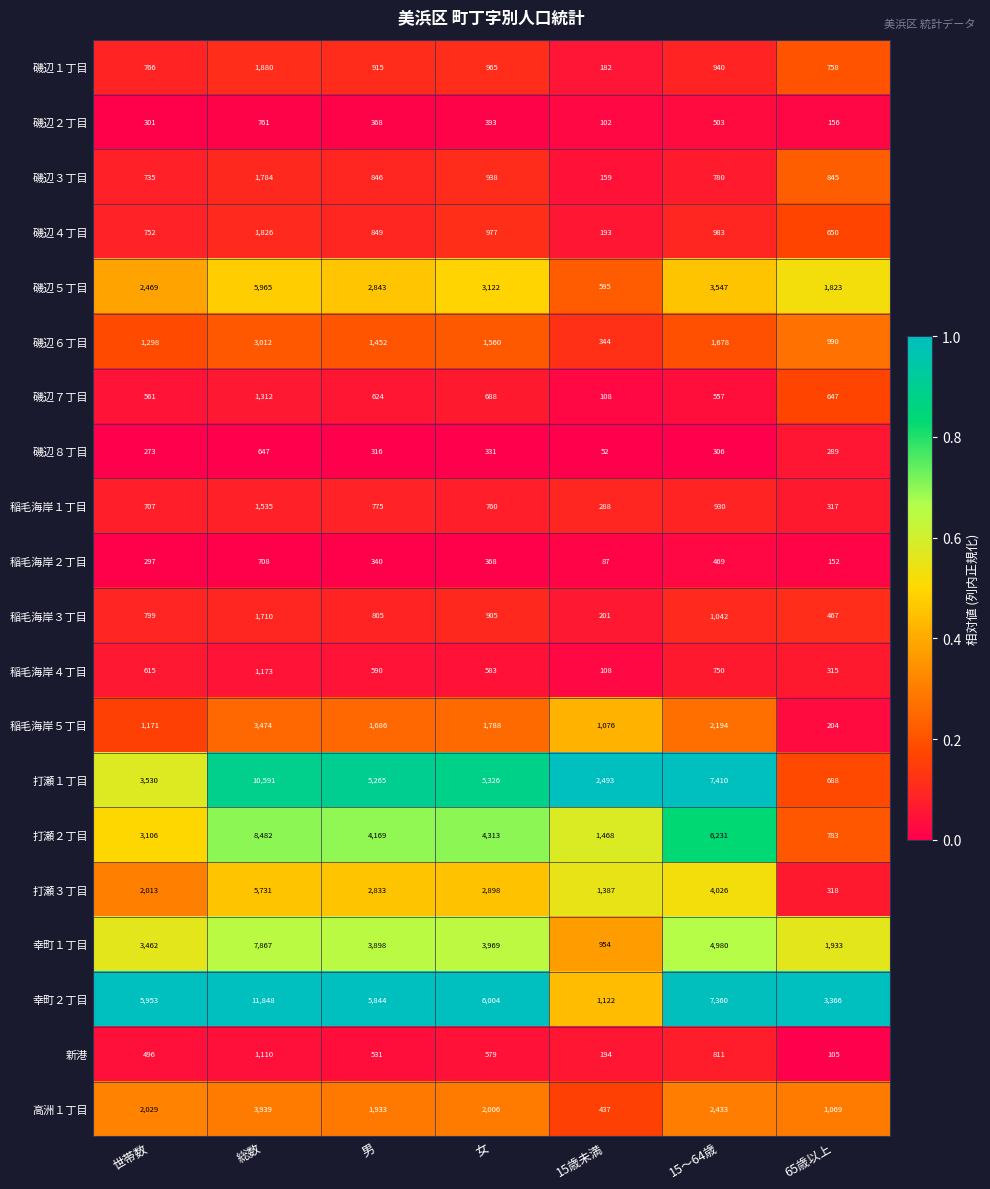

The value of 磯辺４丁目 at 男 is 560. True or false?

False